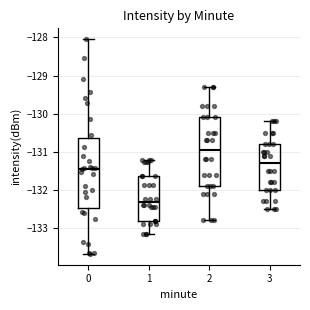

Where is the lower edge of the box at x = 0 on the y-axis? The values are not printed on the chart, so give them approximately, as read against the axis.

-132.5